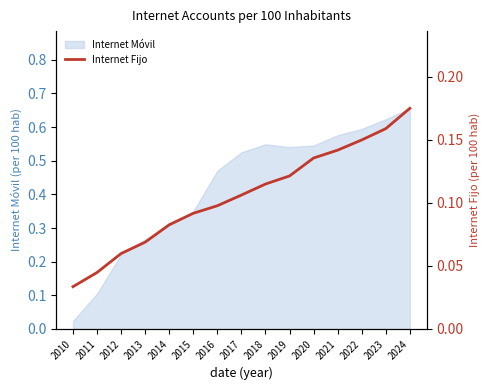

Which label corresponds to the smallest value in the chart?

2010